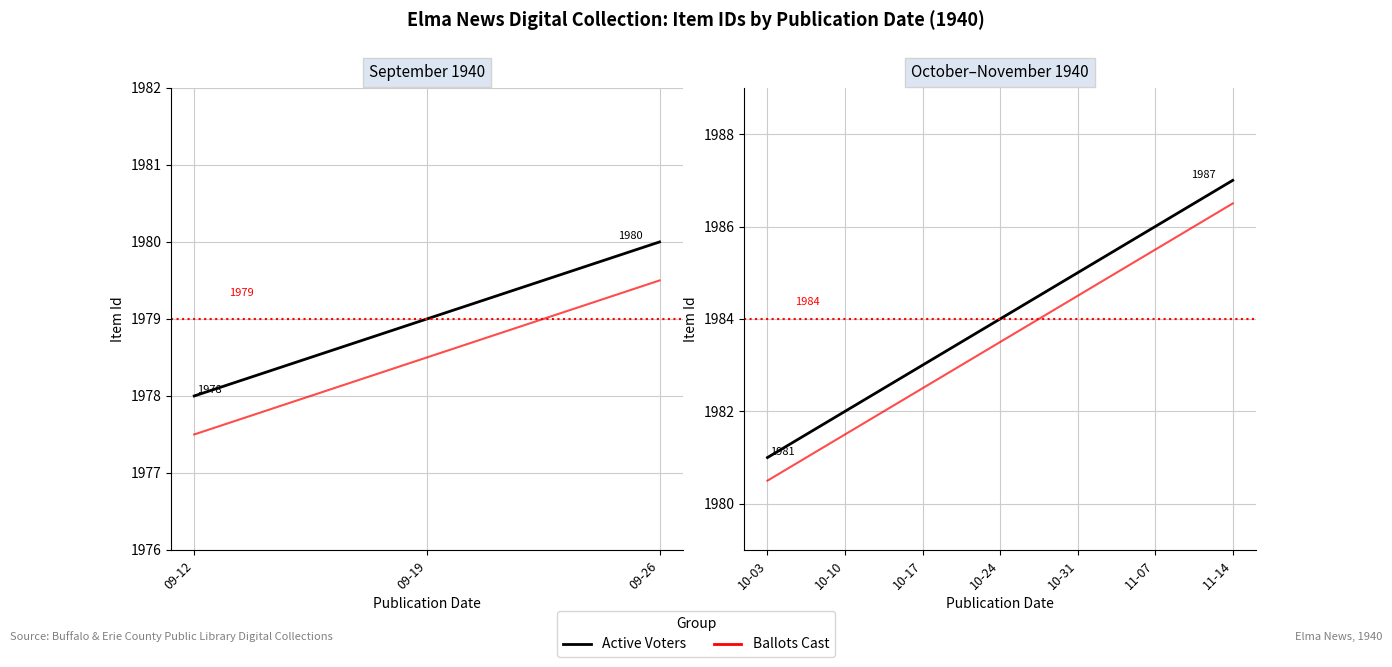

Is this an area chart (filled region under the line)?

No